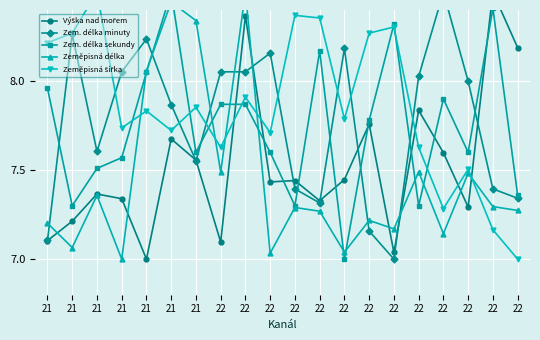

How many data points in Výška nad mořem are above 7?

19